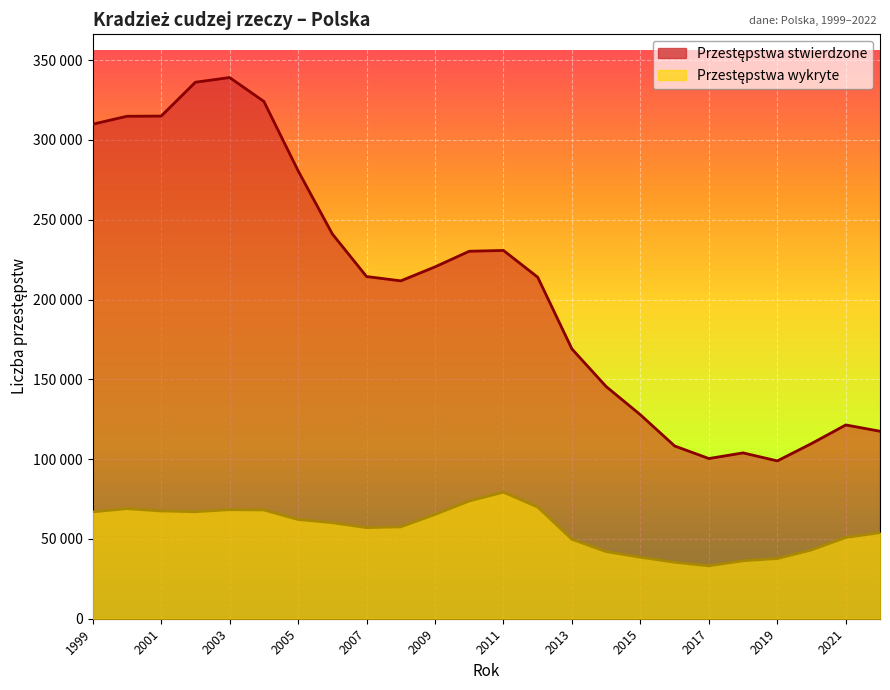

Where is Przestępstwa stwierdzone nearest to the value 218986?

2009